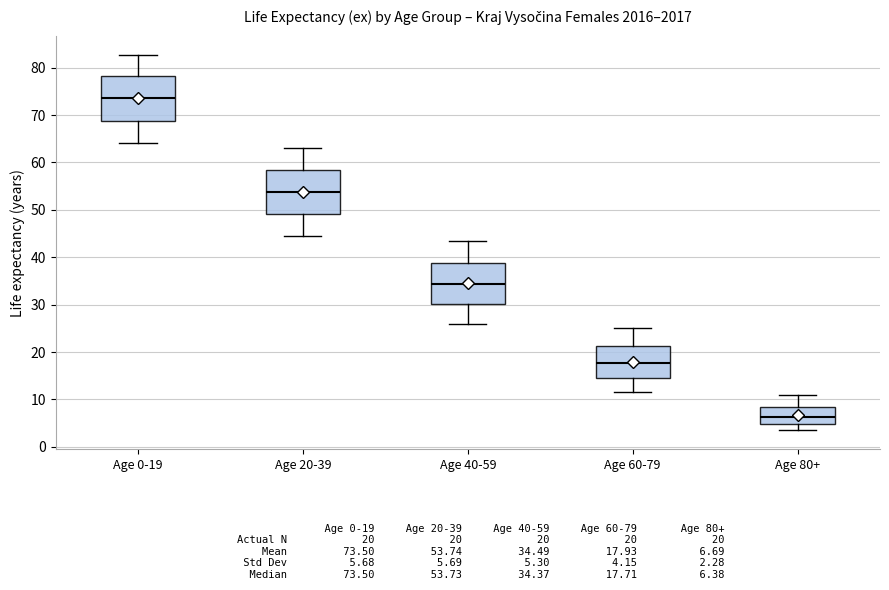

Reading left to right, read every box against the y-axis: the position of its median line, the range the box covers, and the ends of its whiskers. The values are not printed on the chart, so give them approximately, as read against the axis.

Age 0-19: median 74, box 69 to 78, whiskers 64 to 83
Age 20-39: median 54, box 49 to 58, whiskers 44 to 63
Age 40-59: median 34, box 30 to 39, whiskers 26 to 43
Age 60-79: median 18, box 14 to 21, whiskers 12 to 25
Age 80+: median 6, box 5 to 8, whiskers 3 to 11